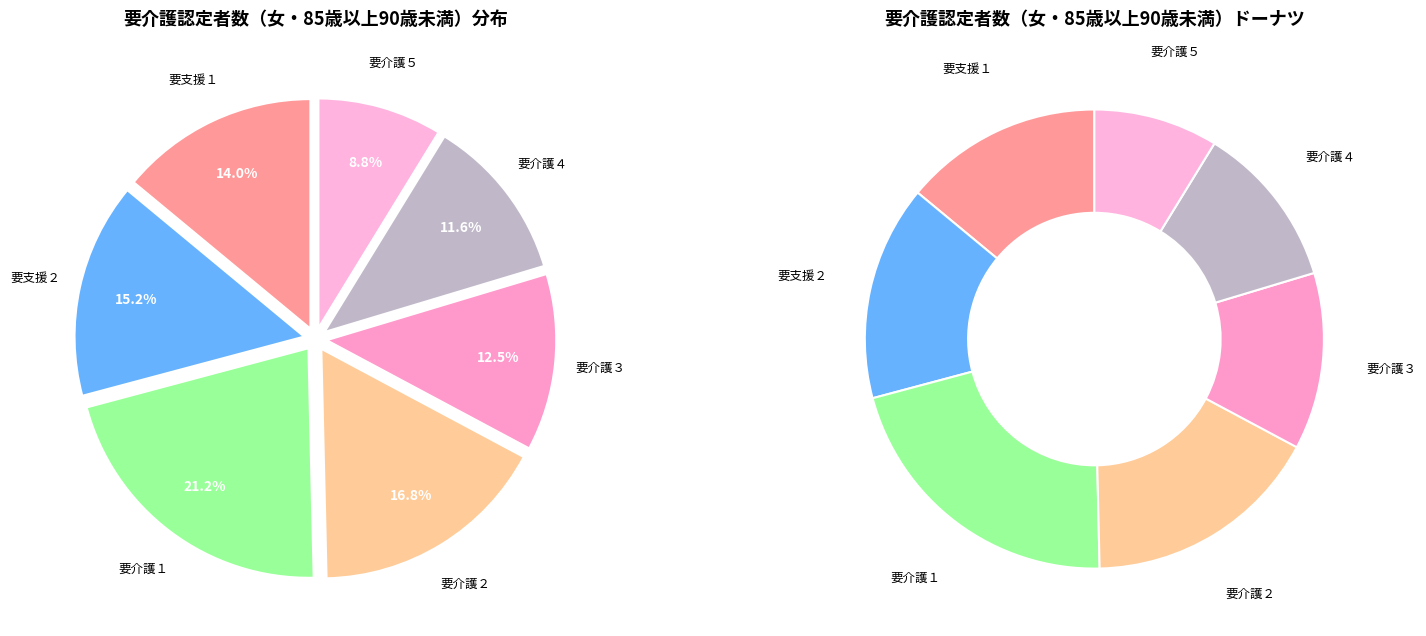

What is the smallest slice in the pie chart?

要介護５